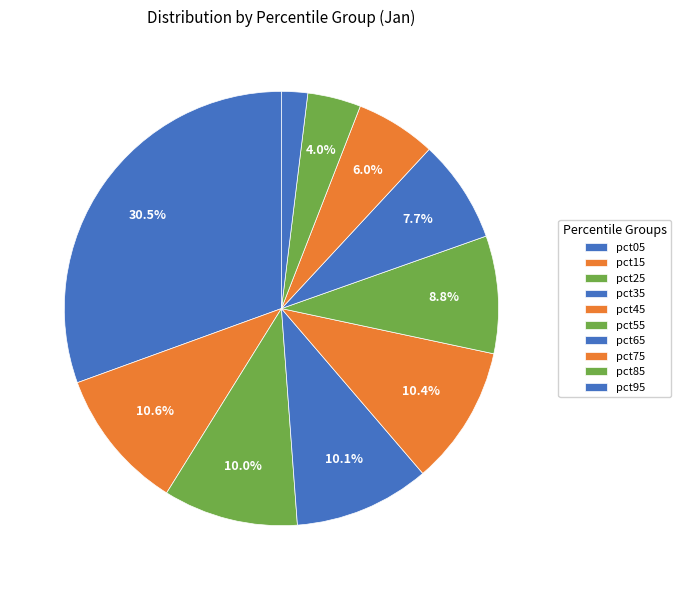

How many slices are in this pie chart?

10